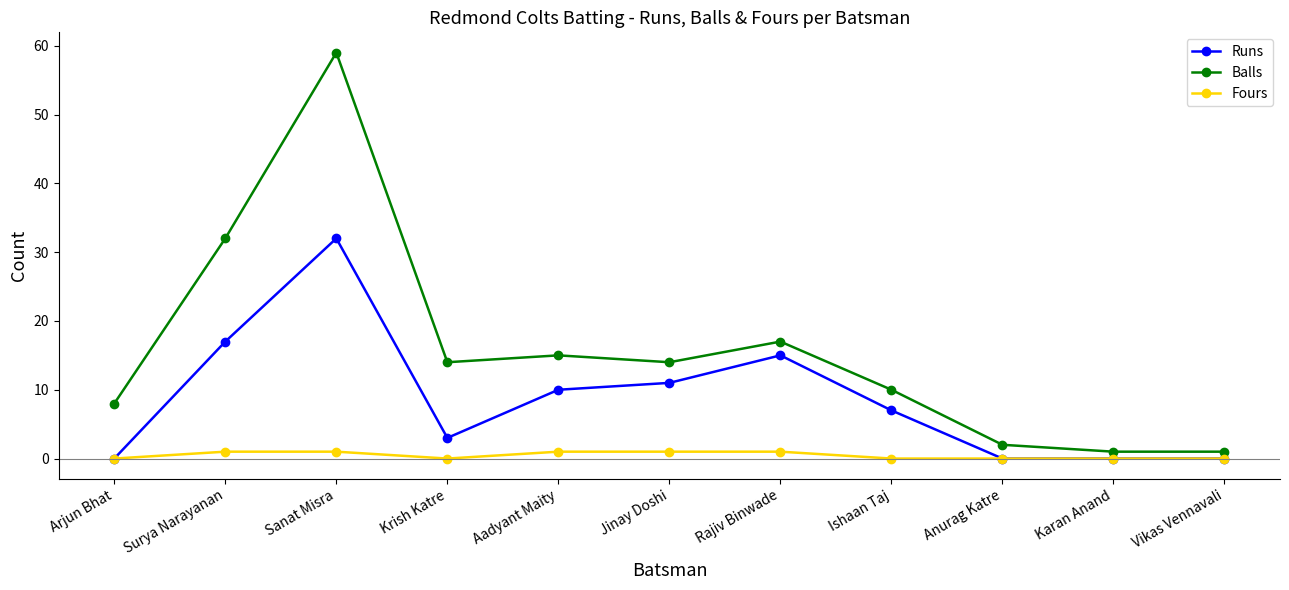

At which category does Runs reach its first local valley?

Krish Katre